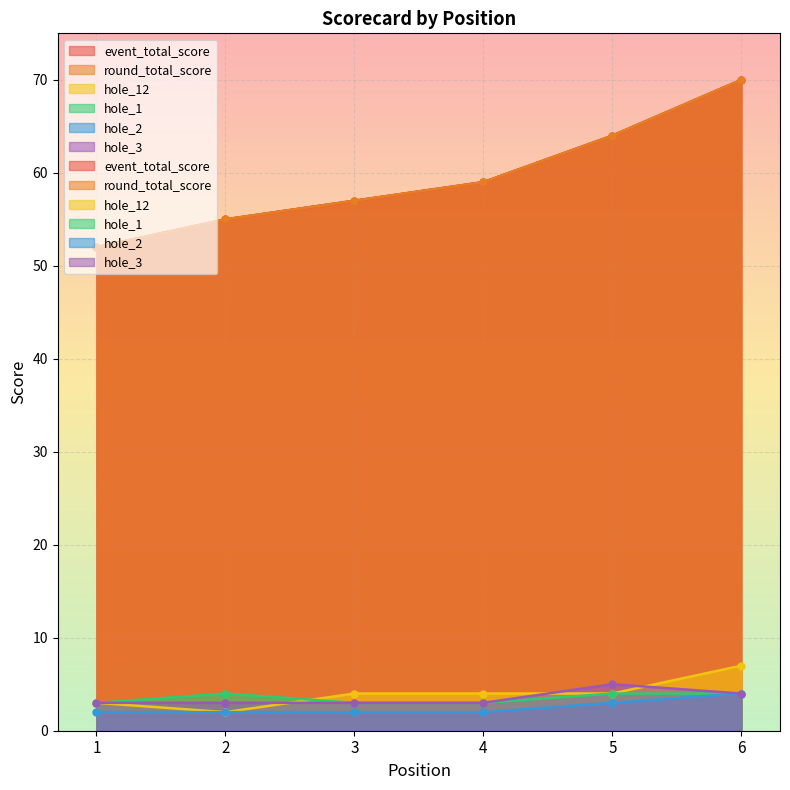

What is the minimum value shown in the chart?

2